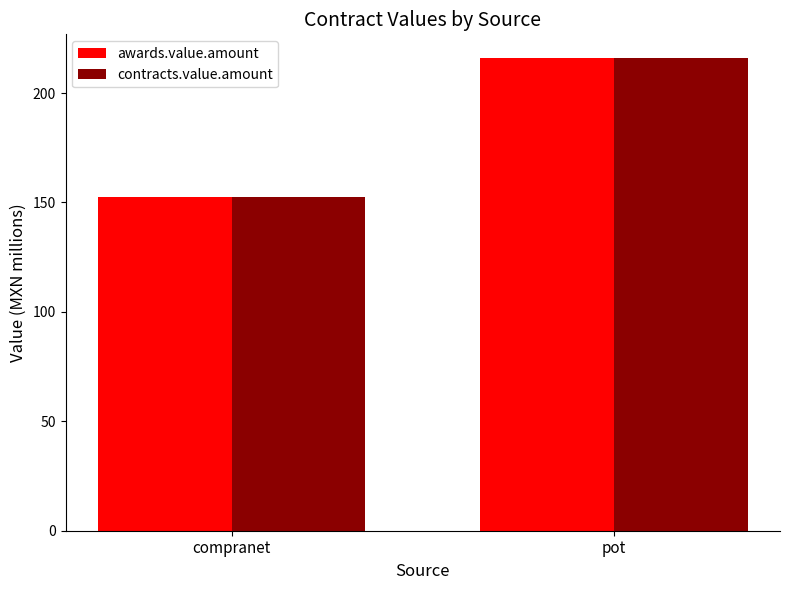

Reading left to right, extract all data points from this chart.

awards.value.amount: 152.3	216.0
contracts.value.amount: 152.3	216.0